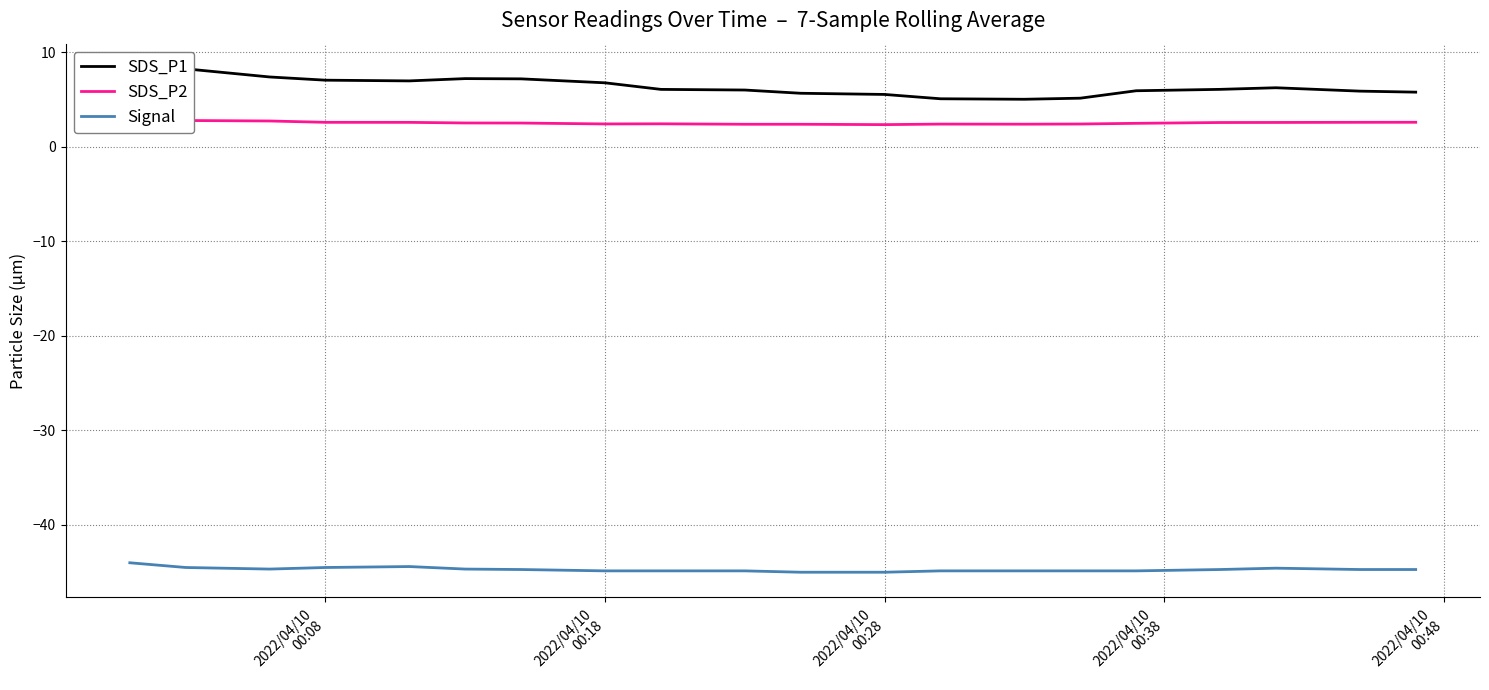

The SDS_P2 series shows 4.0 at 19. True or false?

False